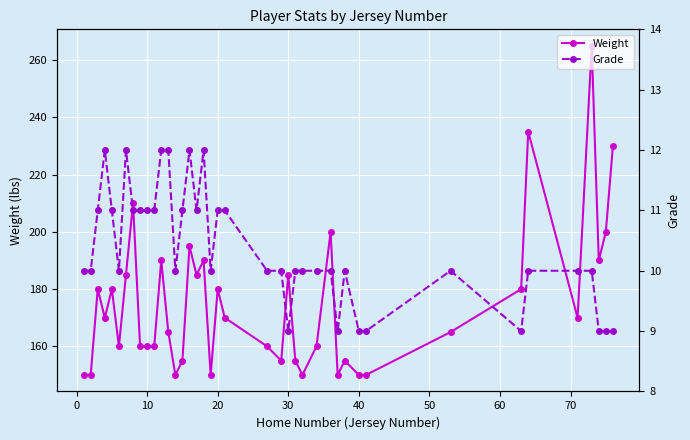

What is the minimum value for Weight?

150